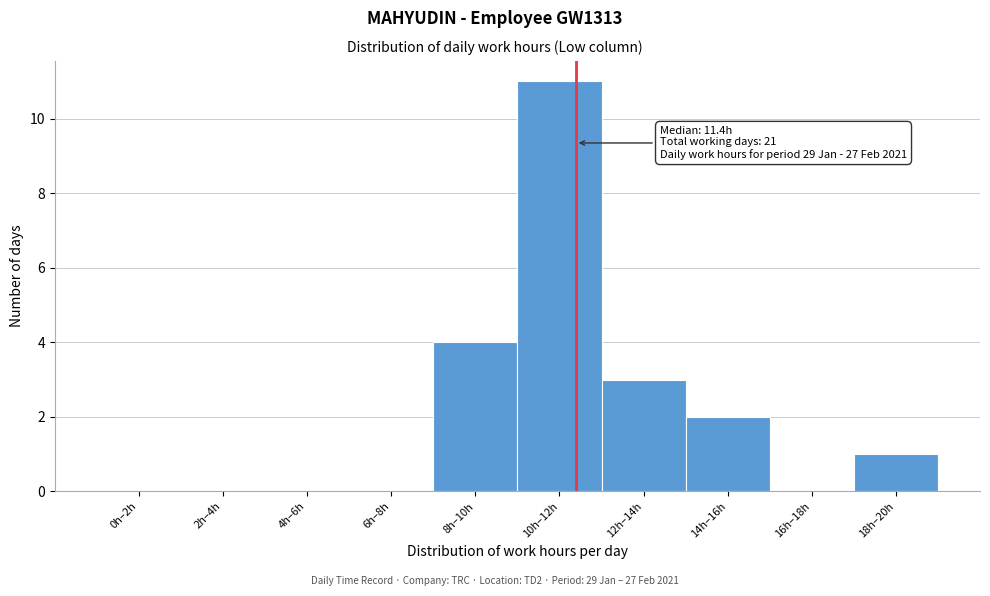

Reading left to right, what are all the values shown in this chart?

0h–2h=0	2h–4h=0	4h–6h=0	6h–8h=0	8h–10h=4	10h–12h=11	12h–14h=3	14h–16h=2	16h–18h=0	18h–20h=1